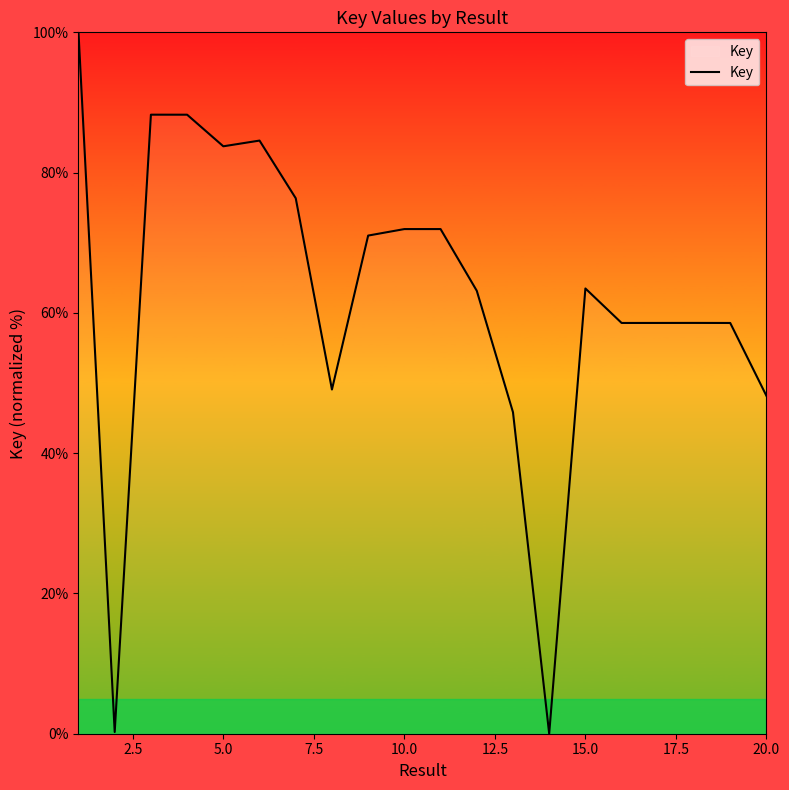

What is the greatest value displayed?

100.0